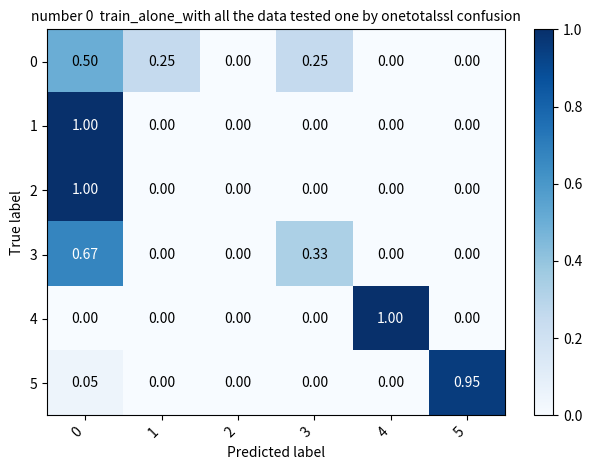

Is the value of 3 at 4 greater than the value of 0 at 3?

No